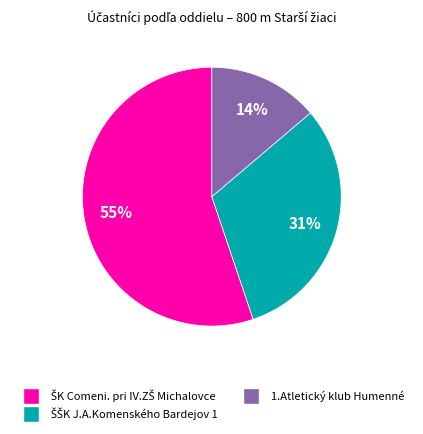

True or false: 1.Atletický klub Humenné accounts for 14% of the total.

True